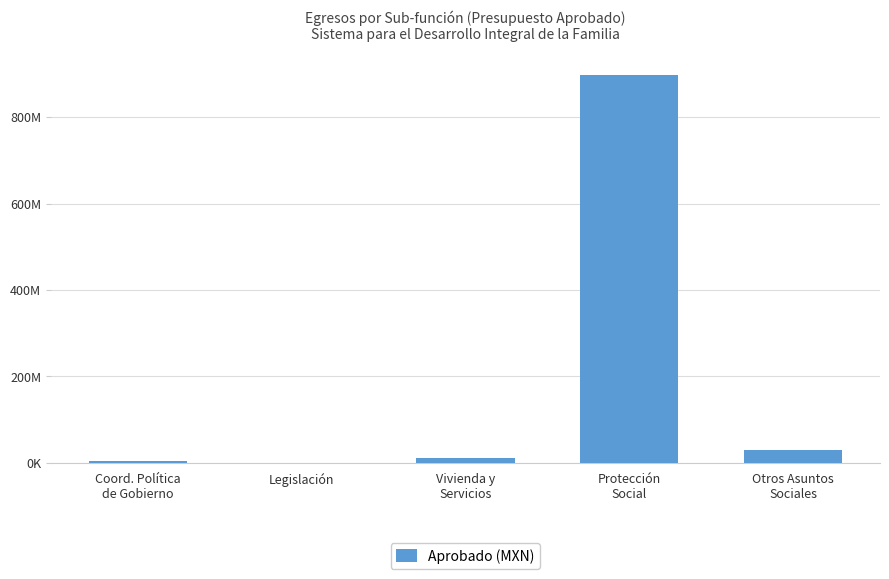

What is the smallest value displayed?

123000.0